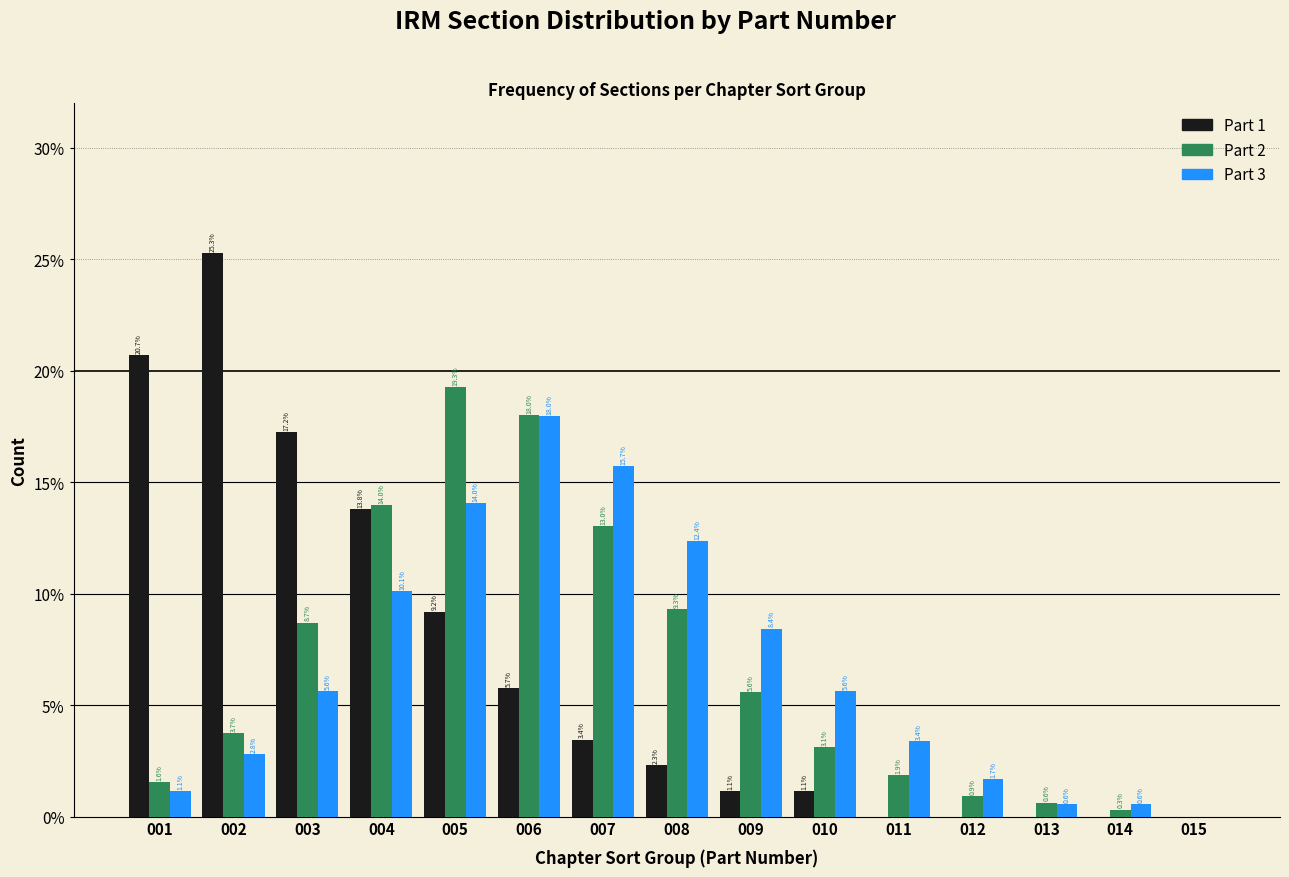

Reading left to right, extract all data points from this chart.

Part 1: 001=20.7	002=25.3	003=17.2	004=13.8	005=9.2	006=5.7	007=3.4	008=2.3	009=1.1	010=1.1	011=0.0	012=0.0	013=0.0	014=0.0	015=0.0
Part 2: 001=1.6	002=3.7	003=8.7	004=14.0	005=19.3	006=18.0	007=13.0	008=9.3	009=5.6	010=3.1	011=1.9	012=0.9	013=0.6	014=0.3	015=0.0
Part 3: 001=1.1	002=2.8	003=5.6	004=10.1	005=14.0	006=18.0	007=15.7	008=12.4	009=8.4	010=5.6	011=3.4	012=1.7	013=0.6	014=0.6	015=0.0